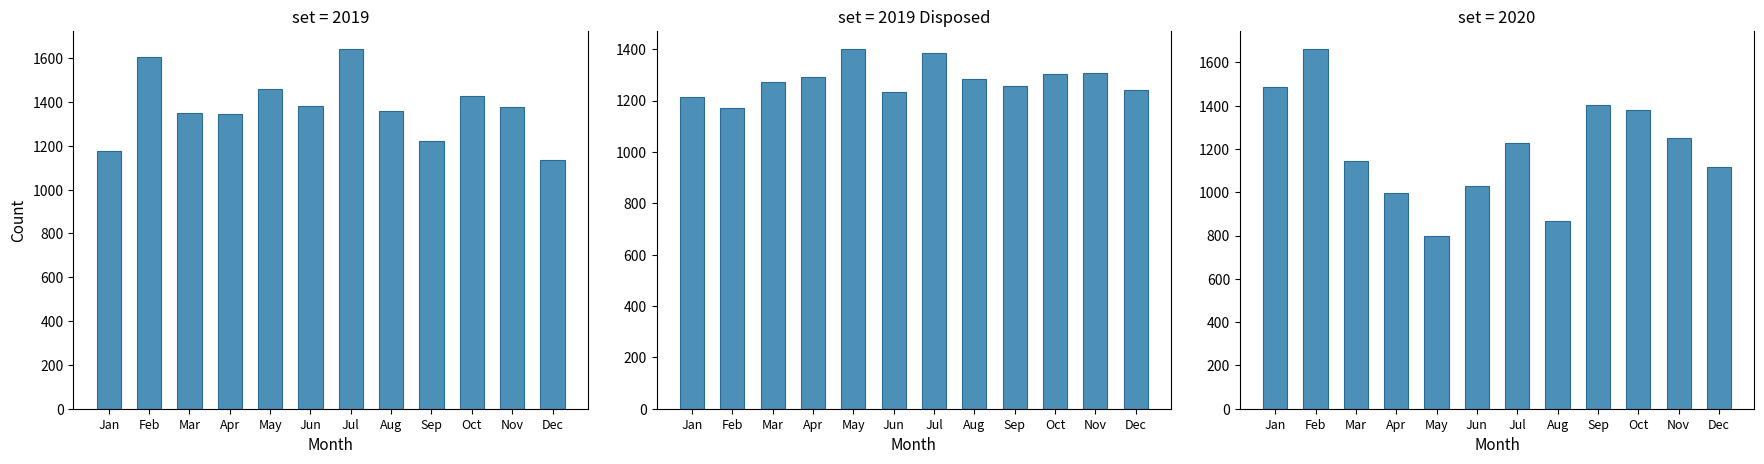

What is the spread (max minus min) of values at Jan?

269